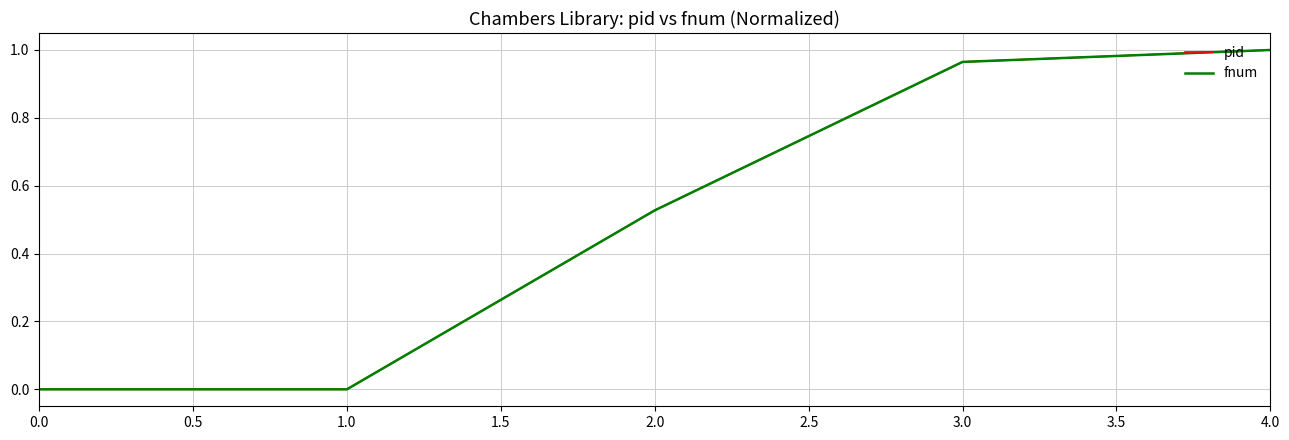

Which series has the largest total across all categories?

pid